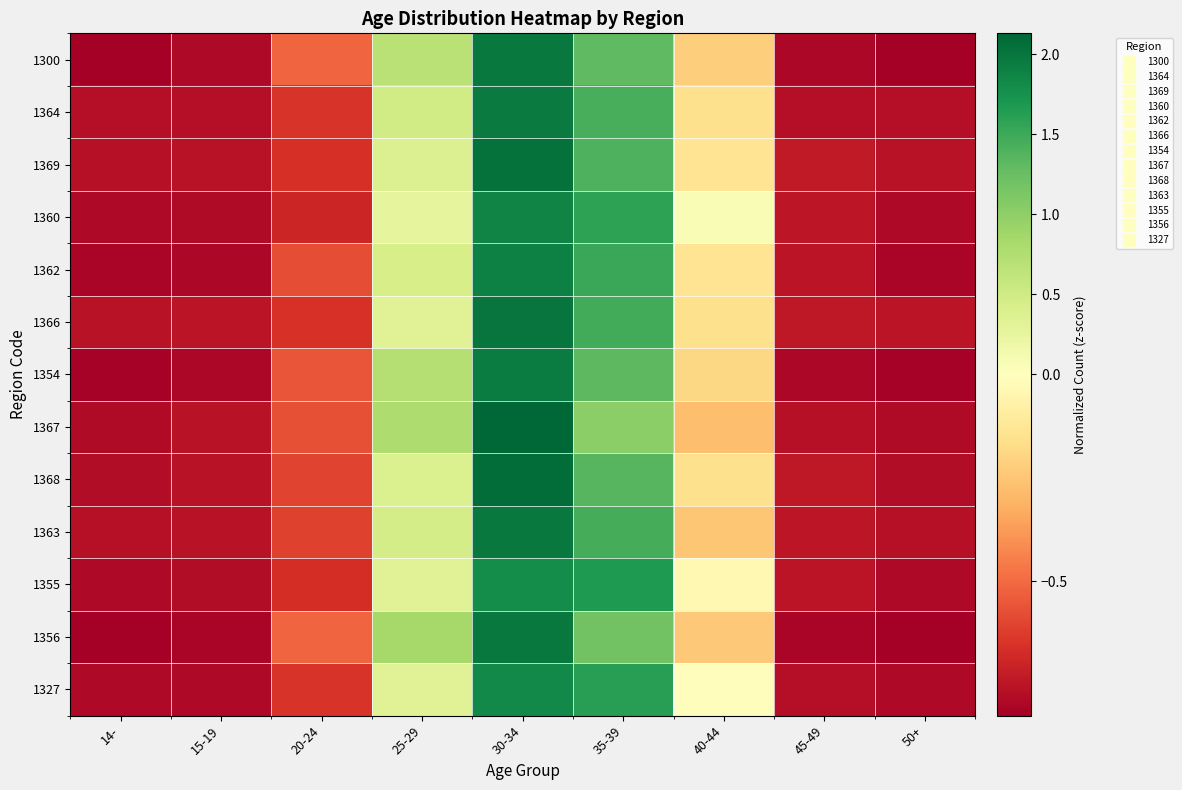

Reading left to right, transcribe all the data shown in this chart.

1300: 14-=-0.8	15-19=-0.8	20-24=-0.5	25-29=0.7	30-34=2.0	35-39=1.3	40-44=-0.2	45-49=-0.8	50+=-0.8
1364: 14-=-0.8	15-19=-0.8	20-24=-0.6	25-29=0.5	30-34=2.0	35-39=1.4	40-44=-0.2	45-49=-0.8	50+=-0.8
1369: 14-=-0.8	15-19=-0.8	20-24=-0.7	25-29=0.4	30-34=2.0	35-39=1.4	40-44=-0.1	45-49=-0.7	50+=-0.8
1360: 14-=-0.8	15-19=-0.8	20-24=-0.7	25-29=0.3	30-34=1.9	35-39=1.6	40-44=0.1	45-49=-0.7	50+=-0.8
1362: 14-=-0.8	15-19=-0.8	20-24=-0.6	25-29=0.4	30-34=1.9	35-39=1.5	40-44=-0.1	45-49=-0.8	50+=-0.8
1366: 14-=-0.8	15-19=-0.8	20-24=-0.7	25-29=0.3	30-34=2.0	35-39=1.5	40-44=-0.2	45-49=-0.7	50+=-0.8
1354: 14-=-0.8	15-19=-0.8	20-24=-0.6	25-29=0.7	30-34=1.9	35-39=1.3	40-44=-0.2	45-49=-0.8	50+=-0.8
1367: 14-=-0.8	15-19=-0.8	20-24=-0.6	25-29=0.8	30-34=2.1	35-39=1.0	40-44=-0.3	45-49=-0.8	50+=-0.8
1368: 14-=-0.8	15-19=-0.8	20-24=-0.6	25-29=0.4	30-34=2.1	35-39=1.4	40-44=-0.2	45-49=-0.7	50+=-0.8
1363: 14-=-0.8	15-19=-0.8	20-24=-0.6	25-29=0.5	30-34=2.0	35-39=1.5	40-44=-0.3	45-49=-0.7	50+=-0.8
1355: 14-=-0.8	15-19=-0.8	20-24=-0.7	25-29=0.3	30-34=1.8	35-39=1.7	40-44=-0.0	45-49=-0.7	50+=-0.8
1356: 14-=-0.8	15-19=-0.8	20-24=-0.5	25-29=0.8	30-34=2.0	35-39=1.2	40-44=-0.2	45-49=-0.8	50+=-0.8
1327: 14-=-0.8	15-19=-0.8	20-24=-0.7	25-29=0.3	30-34=1.8	35-39=1.6	40-44=-0.0	45-49=-0.8	50+=-0.8